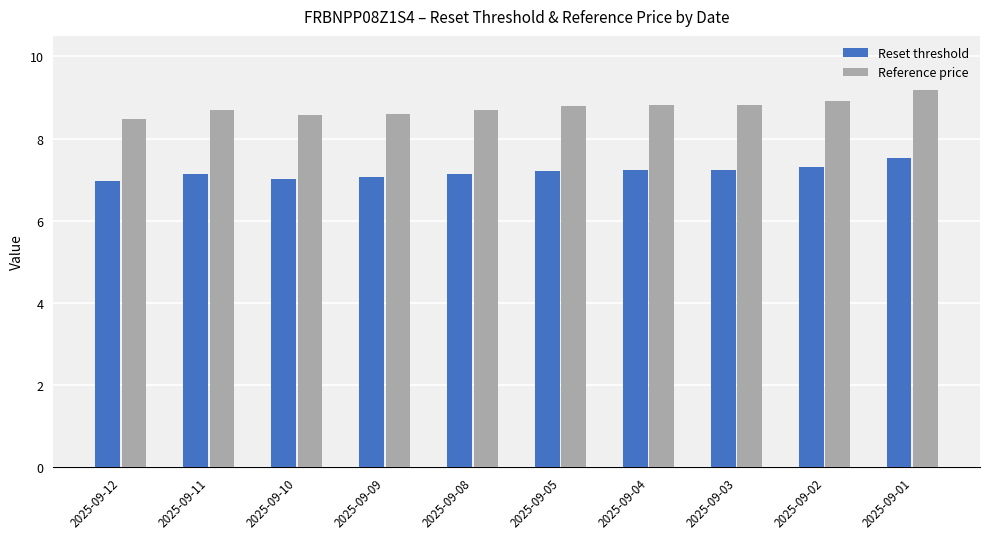

What is the difference between the maximum and second lowest values in the Reference price series?

0.6